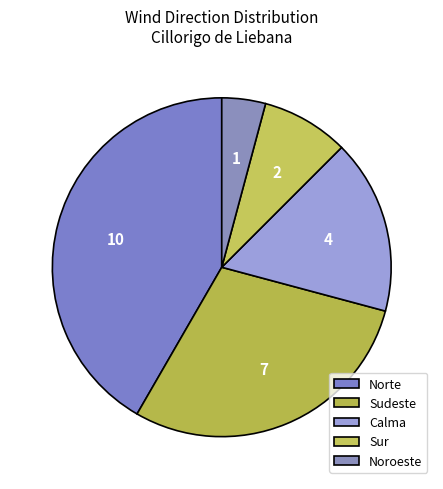

Is there any slice that represents more than half of the pie?

No